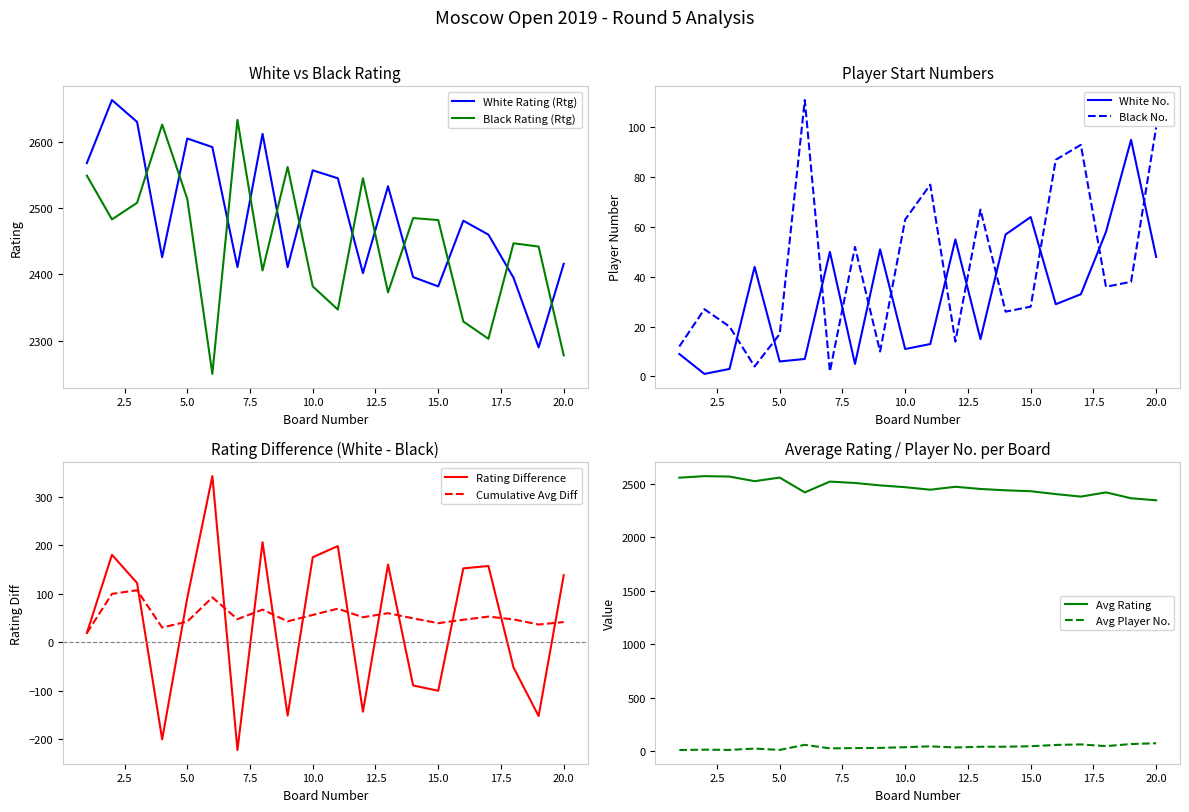

At which category is the sum across all series the highest?

2